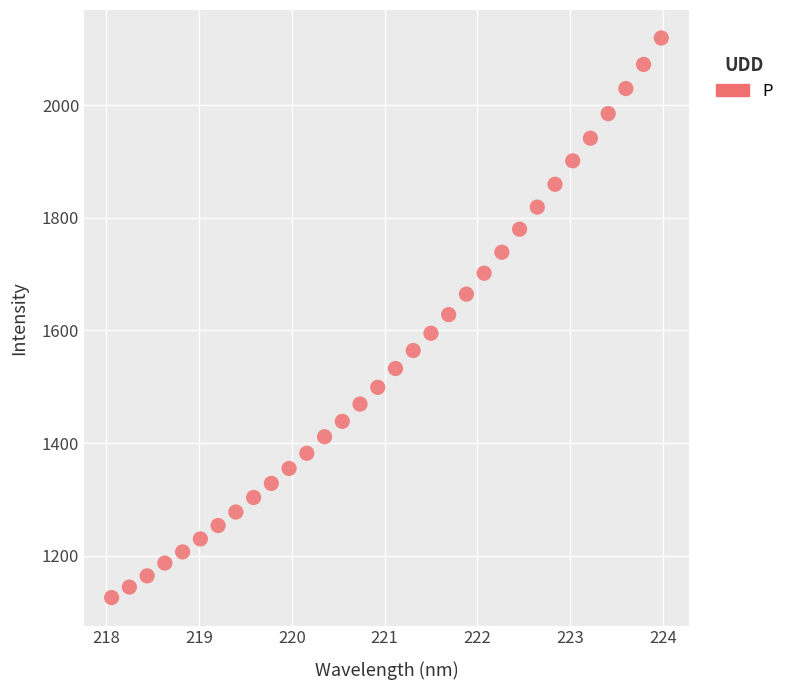

What is the range of Y values (max minus min)?

993.6